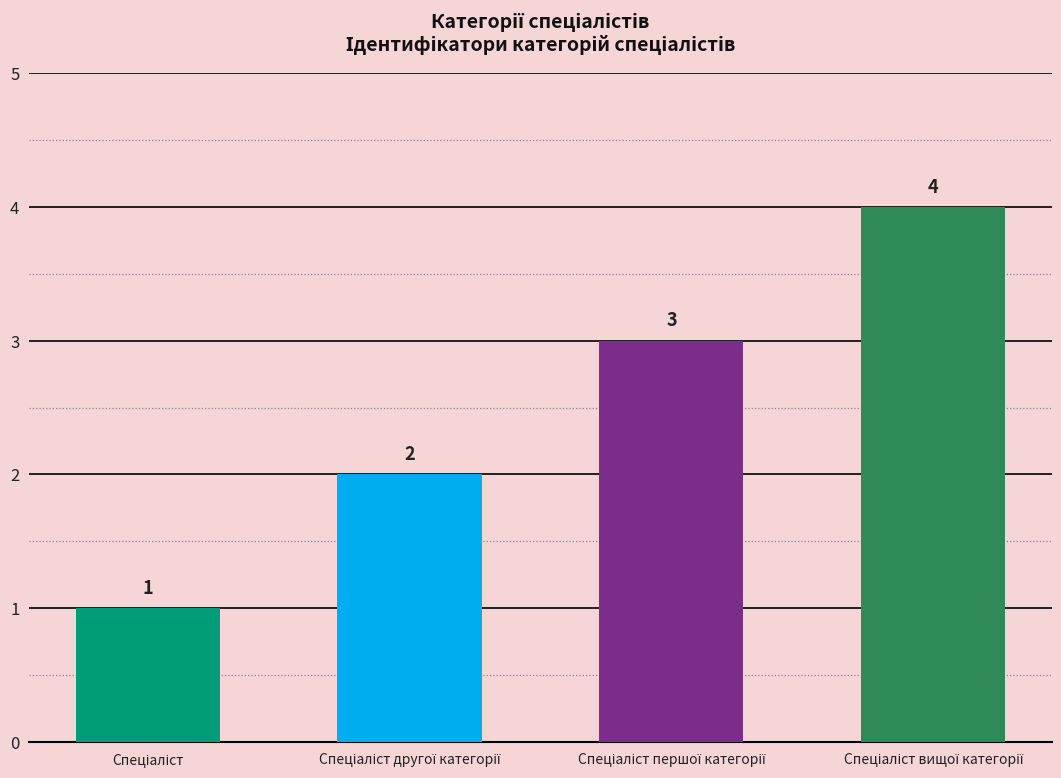

Count the values in the range 2 to 4.

3